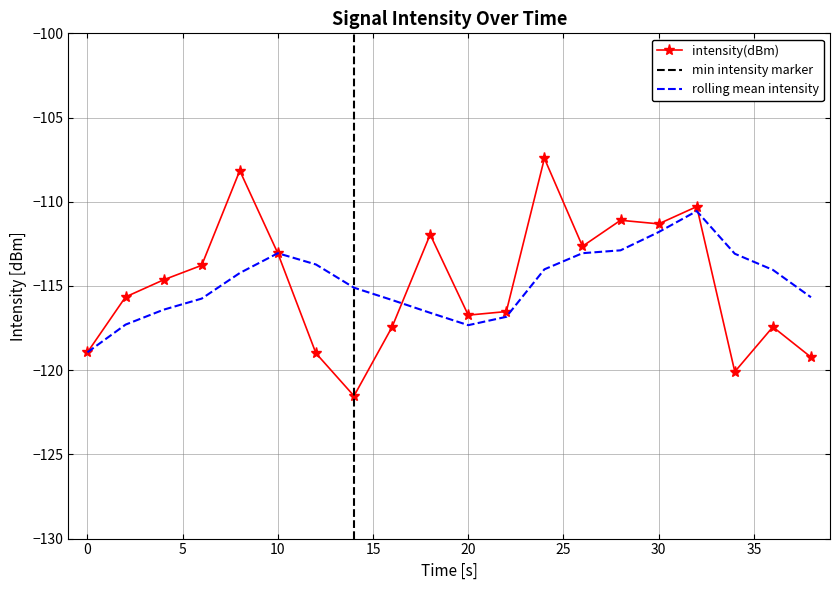

Reading right to left, extract all data points from this chart.

intensity(dBm): -119.2	-117.4	-120.1	-110.3	-111.3	-111.1	-112.6	-107.4	-116.5	-116.7	-111.9	-117.4	-121.5	-119.0	-113.1	-108.2	-113.8	-114.6	-115.7	-118.9
minute_scaled: 0.0	0.0	0.0	0.0	0.0	0.0	0.0	0.0	0.0	0.0	0.0	0.0	0.0	0.0	0.0	0.0	0.0	0.0	0.0	0.0
second_scaled: 38.0	36.0	34.0	32.0	30.0	28.0	26.0	24.0	22.0	20.0	18.0	16.0	14.0	12.0	10.0	8.0	6.0	4.0	2.0	0.0